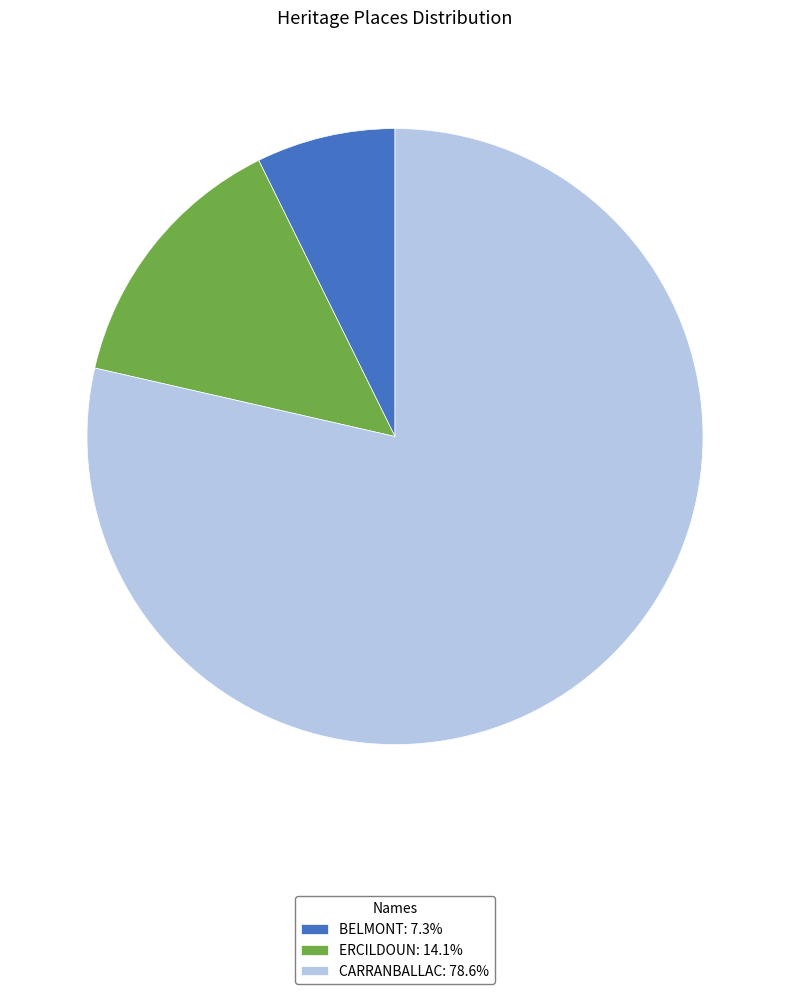

Is it true that ERCILDOUN is 14% of the pie?

True